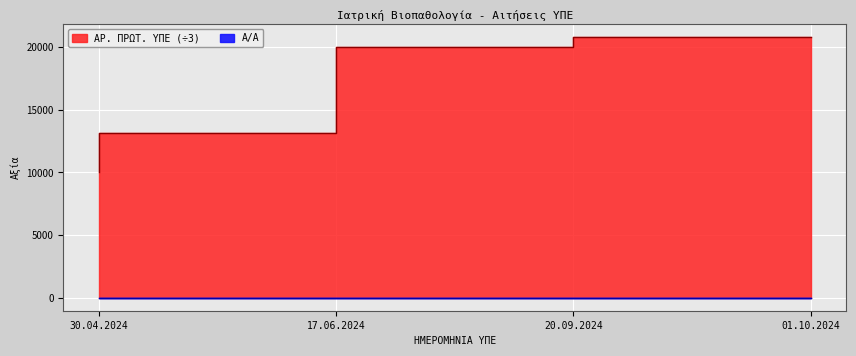

What are all the series names shown in the legend?

Α/Α, ΑΡ. ΠΡΩΤ. ΥΠΕ